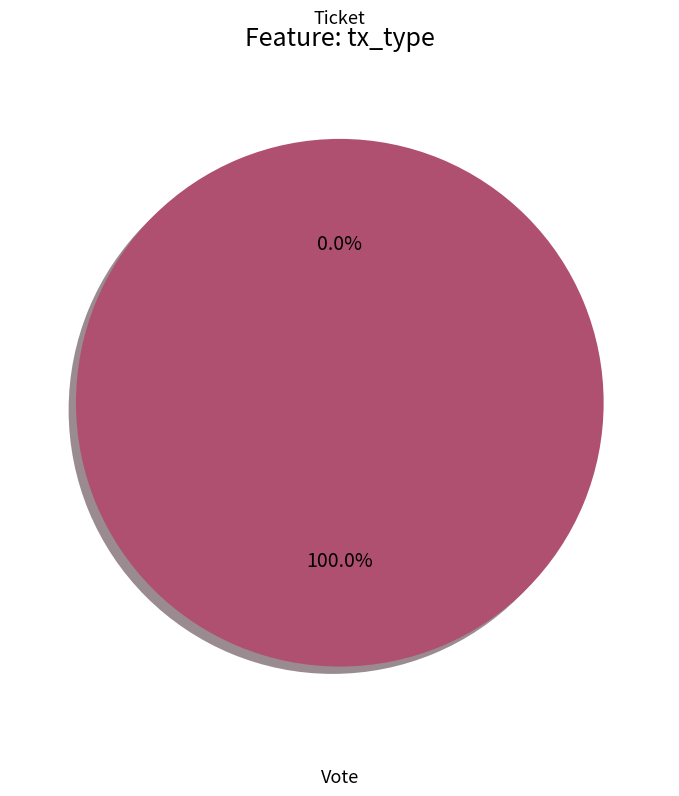

Count the number of slices in the pie.

2